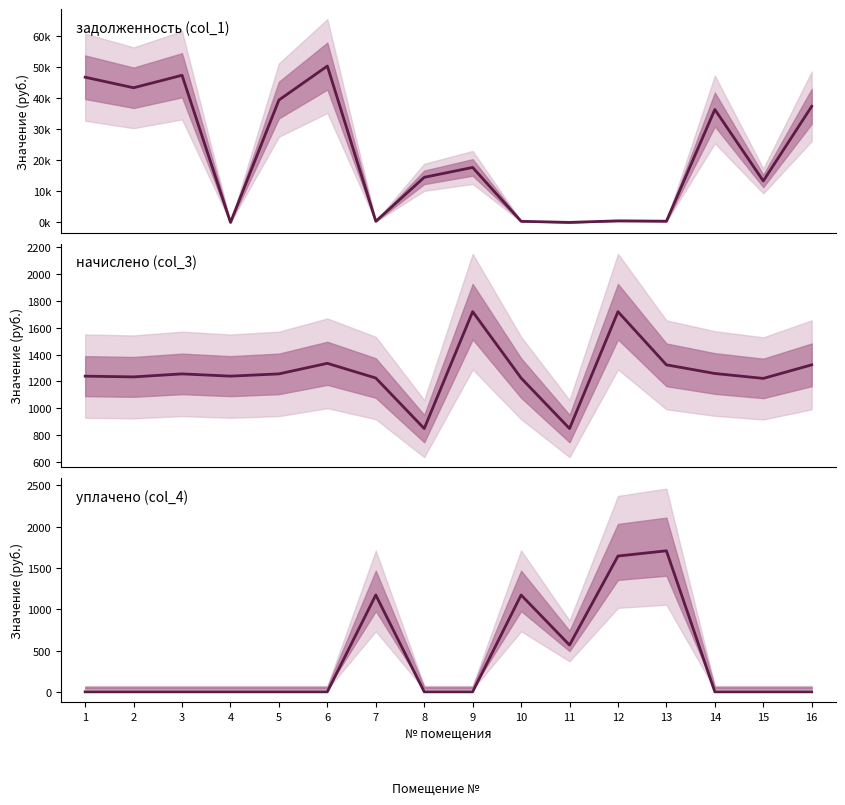

What is the sum of the уплачено (col_4) values at 13 and 5?

1707.2